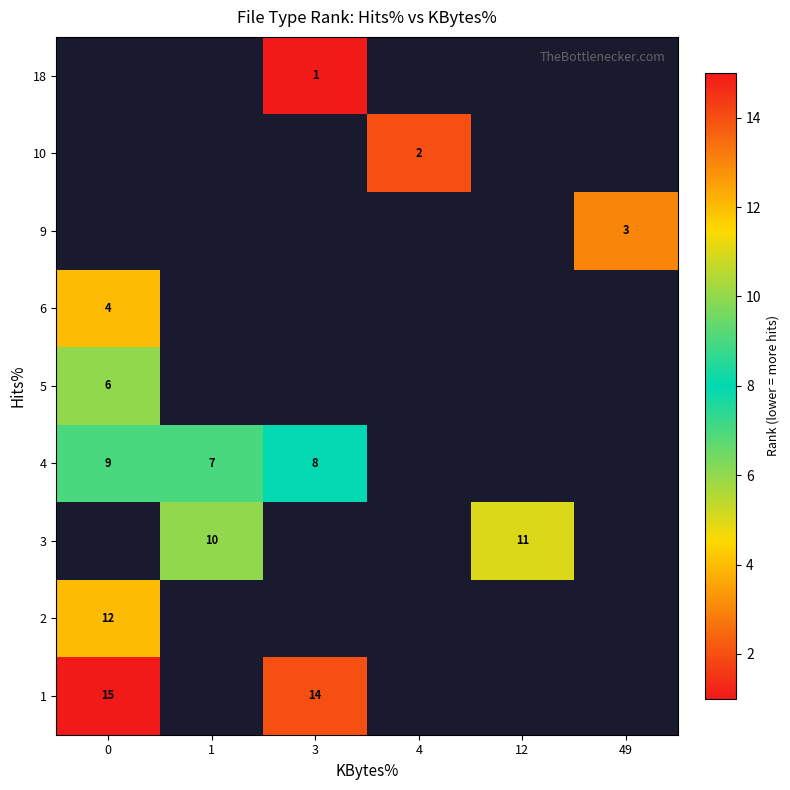

Which has a higher value, 0 or 49?

49